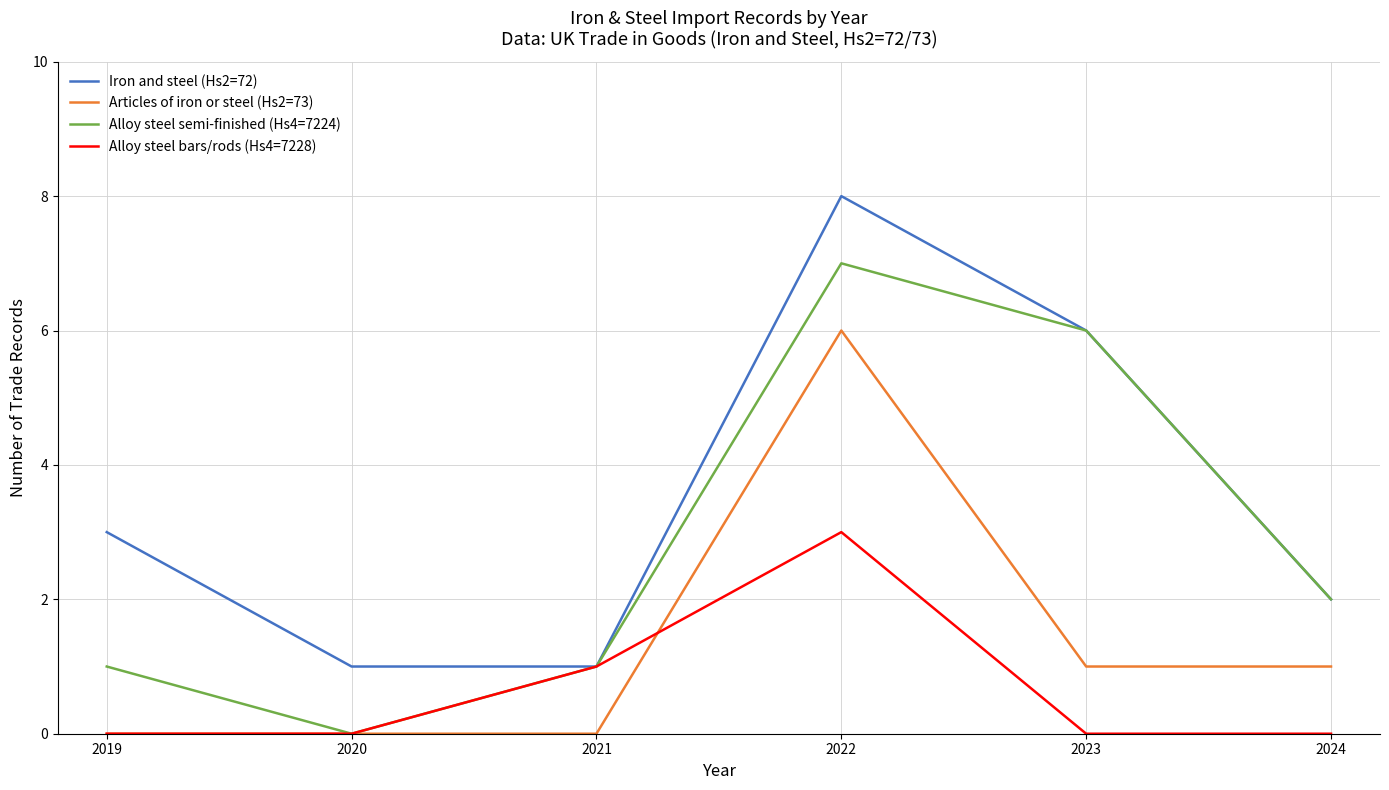

The Alloy steel bars/rods (Hs4=7228) series shows 3 at 2022. True or false?

True